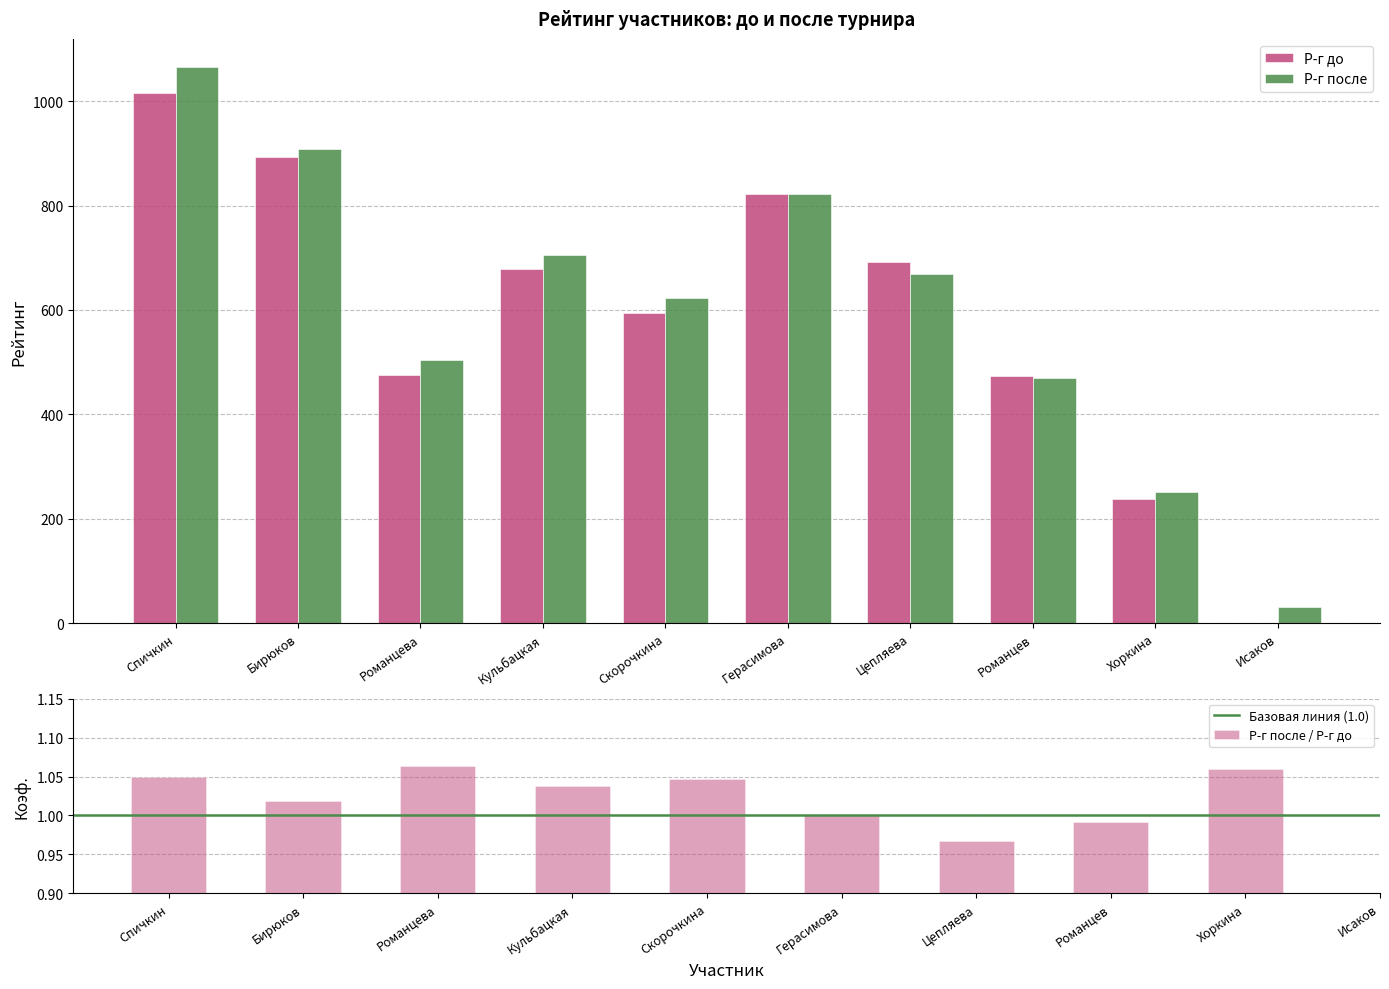

What is the maximum value for Р-г после?

1066